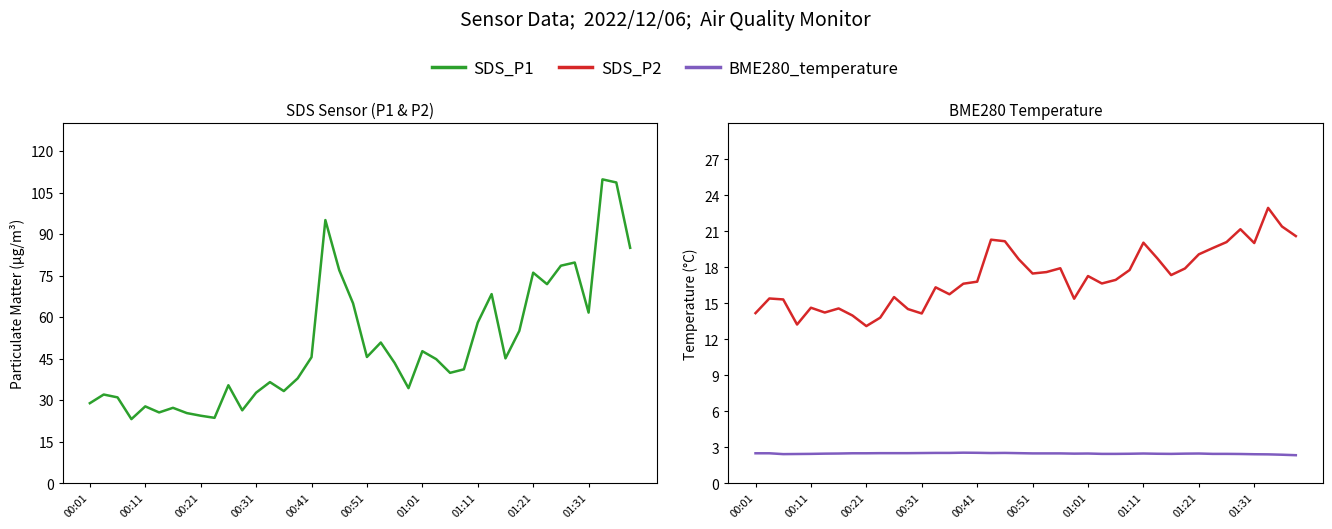

How many data points does each series have?

40